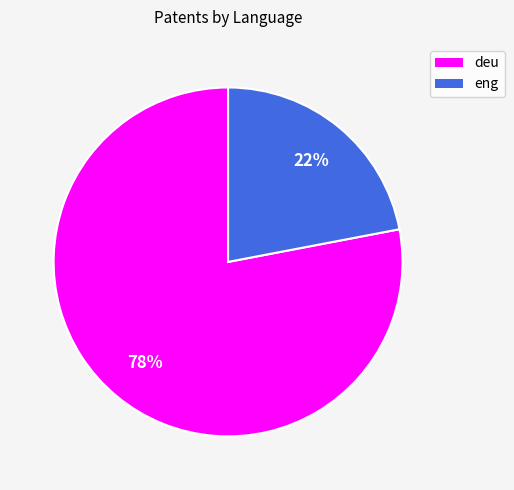

Is there a majority slice in this chart?

Yes